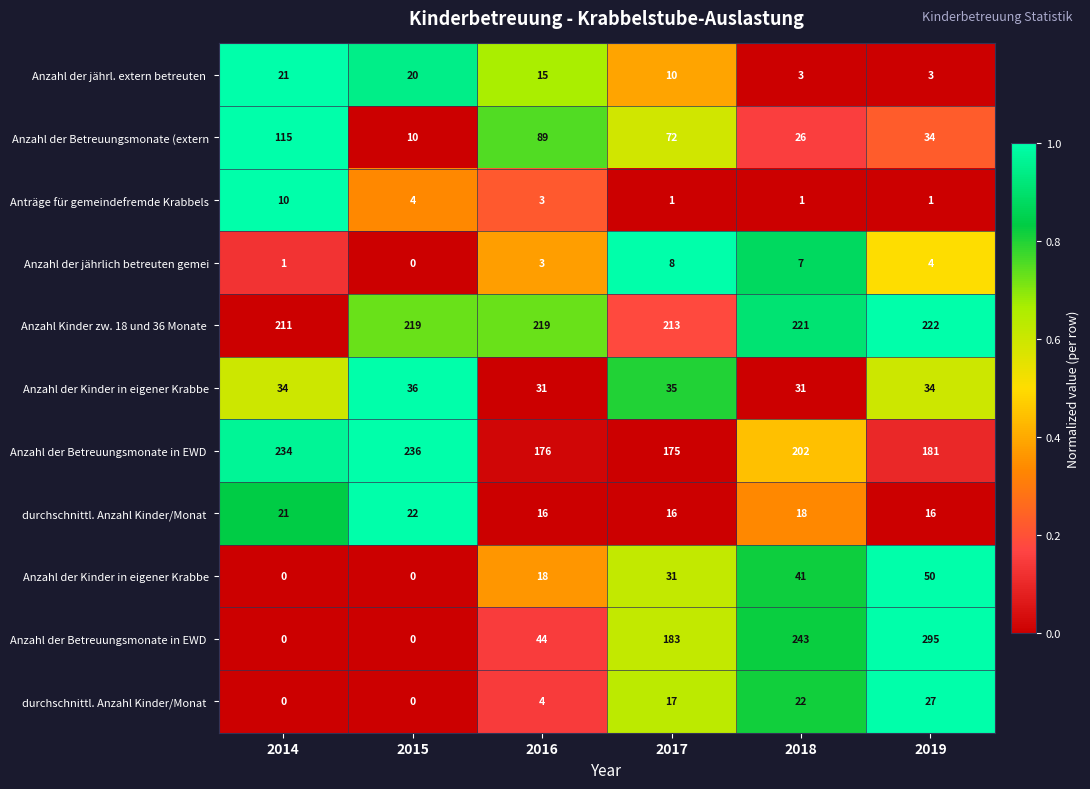

Which has a higher value, 2018 or 2017?

2017